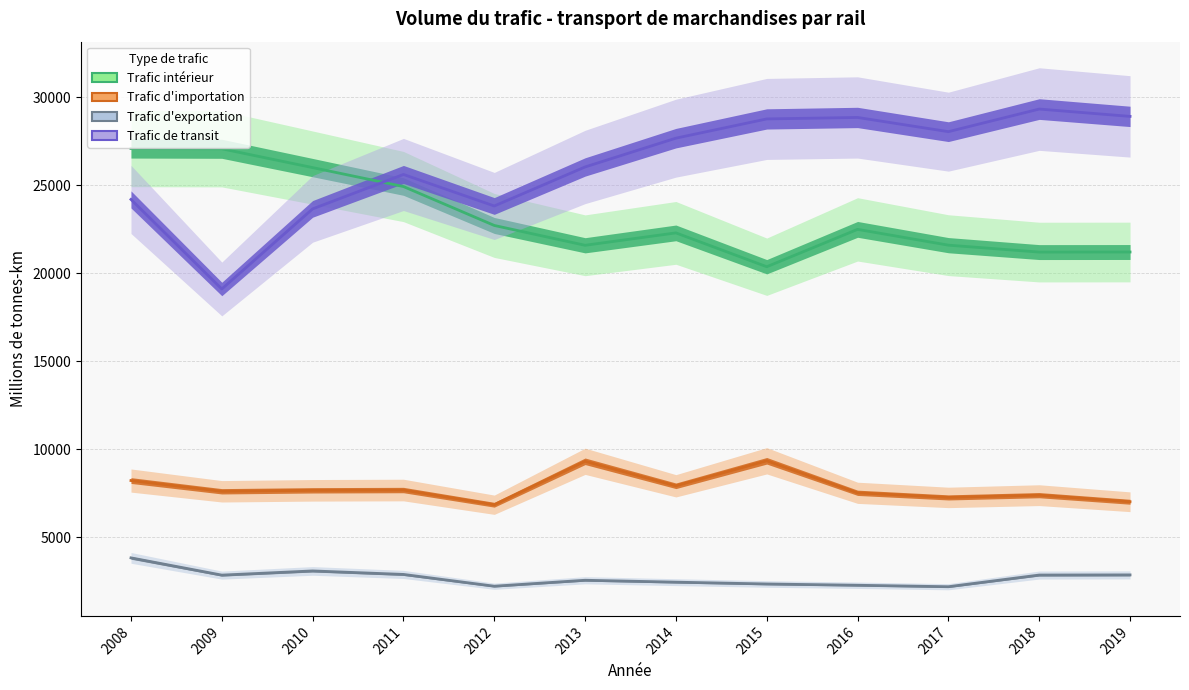

Which series changed the most between 2013 and 2018?

Trafic de transit